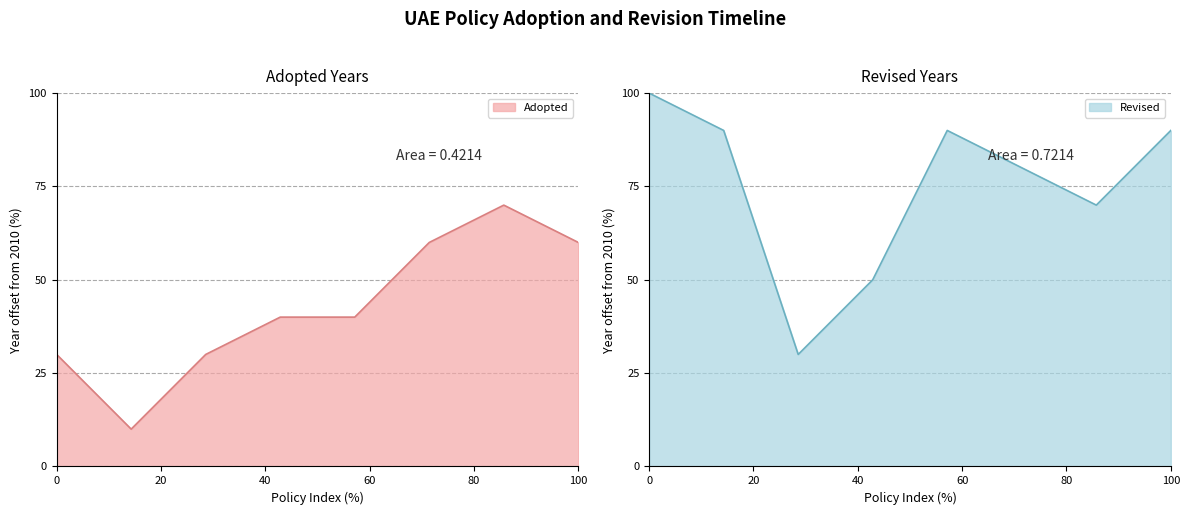

What is the minimum value for Adopted?

10